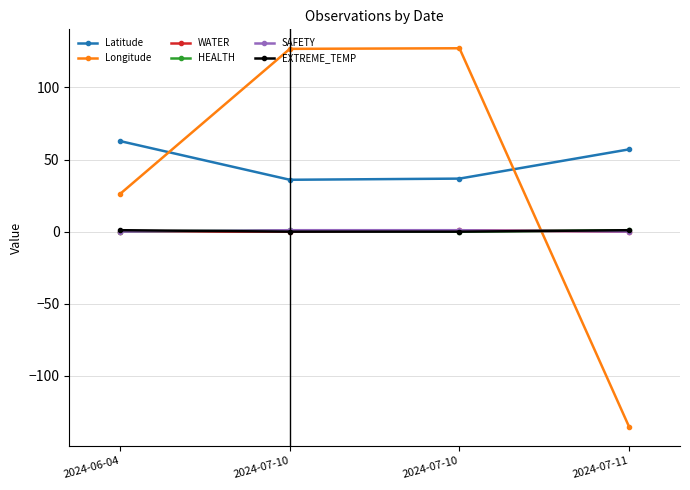

What are all the series names shown in the legend?

Latitude, Longitude, WATER, HEALTH, SAFETY, EXTREME_TEMP